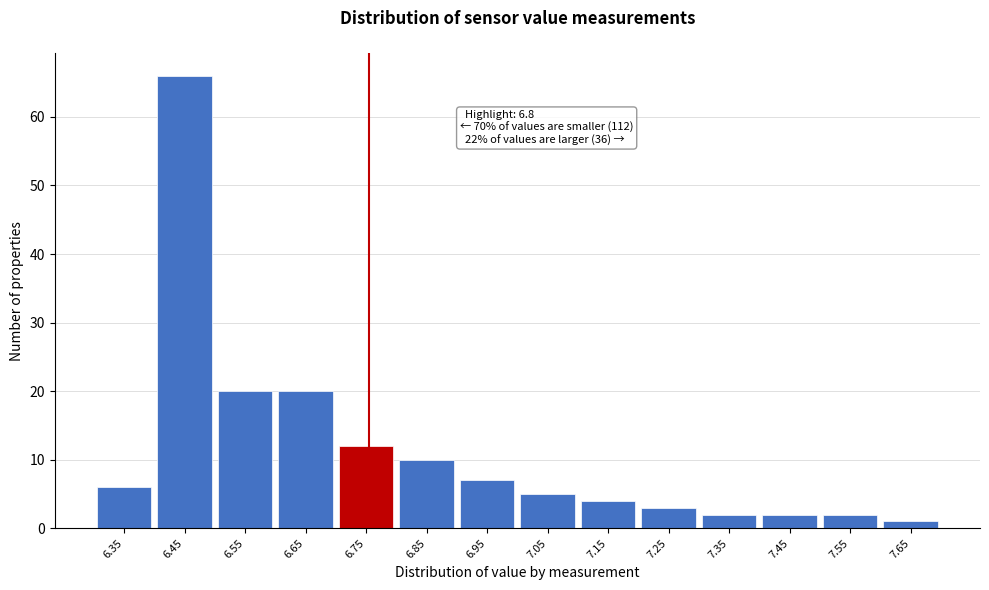

Reading left to right, list all the values displayed in this chart.

6.35=6	6.45=66	6.55=20	6.65=20	6.75=12	6.85=10	6.95=7	7.05=5	7.15=4	7.25=3	7.35=2	7.45=2	7.55=2	7.65=1